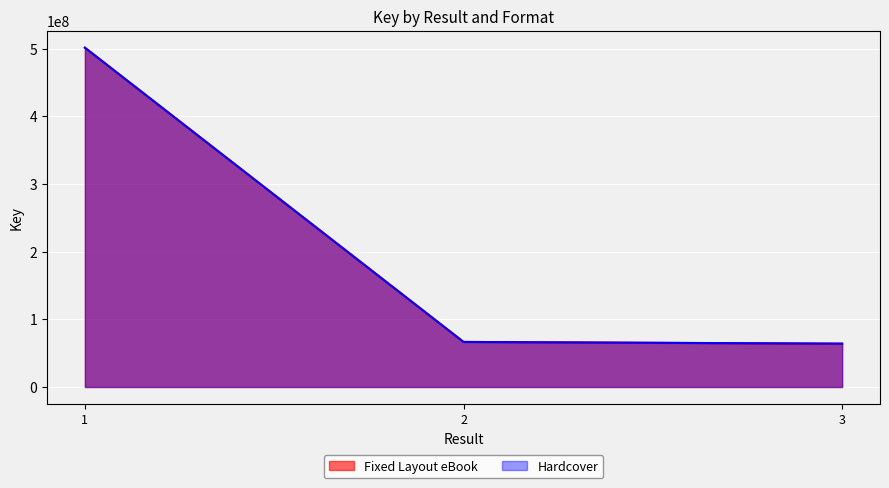

At which label is Fixed Layout eBook closest to 282742508?

2